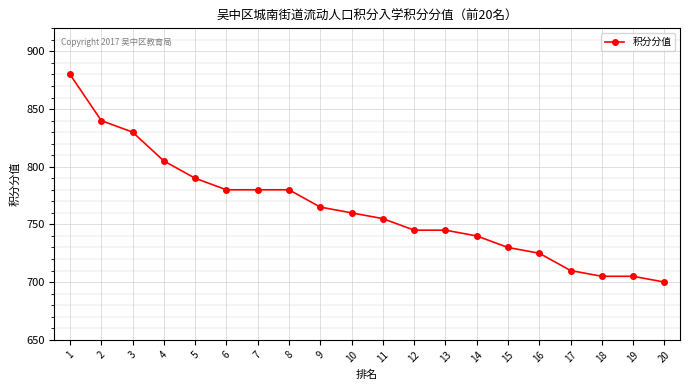

Read the value at 2, to the nearest 50.

850